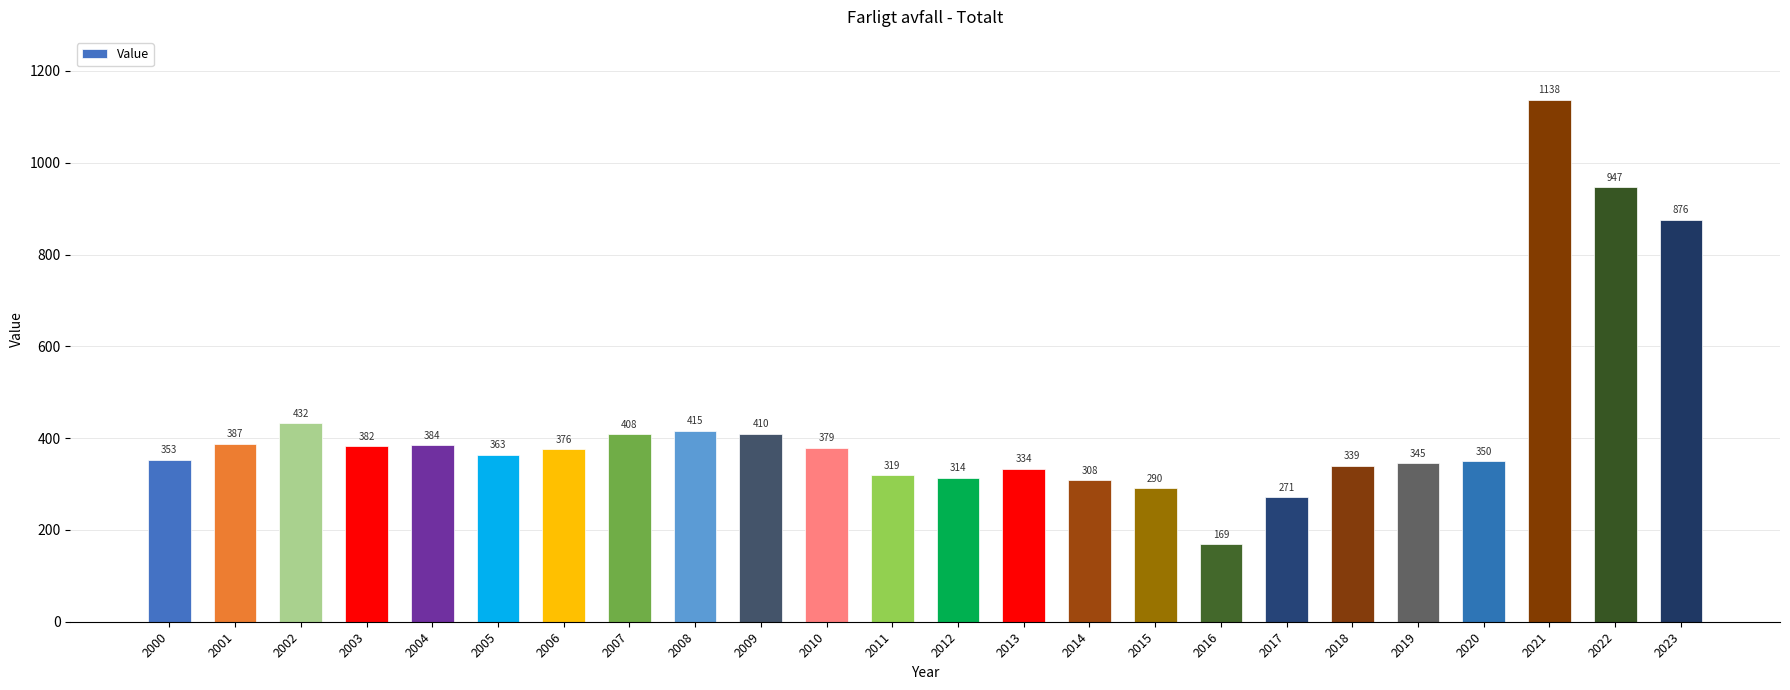

What is the sum of the values at 2008 and 2016?

584.0